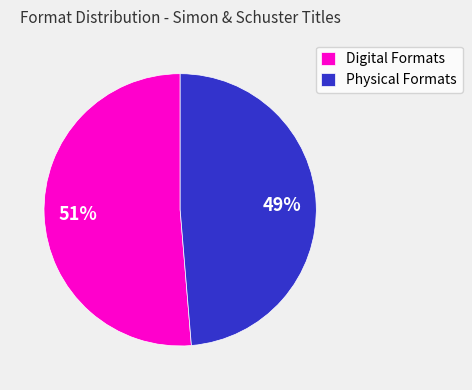

Which slice is the largest?

Digital Formats